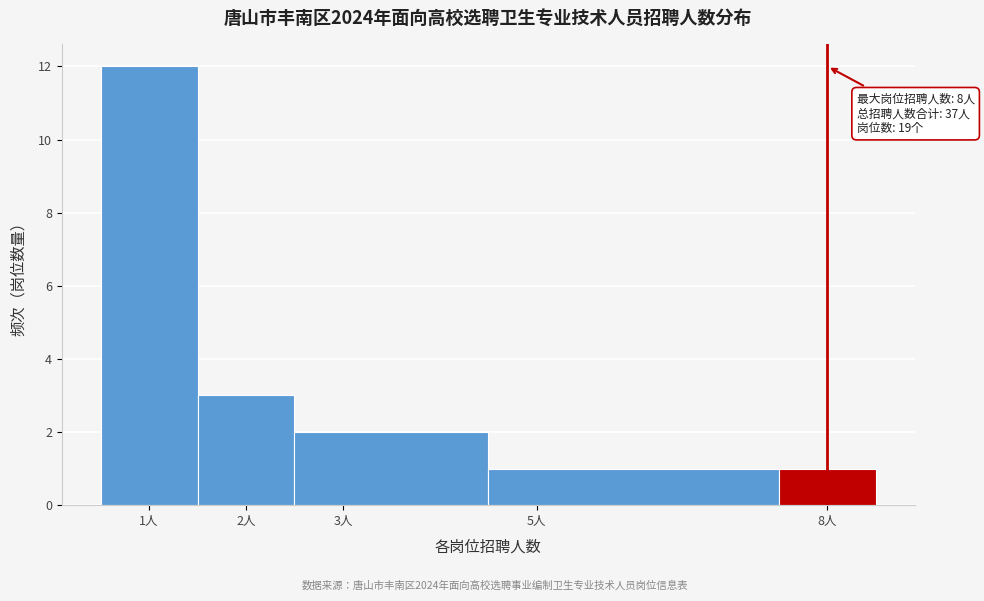

Which range on the x-axis has the tallest bar?

0.5 to 1.5